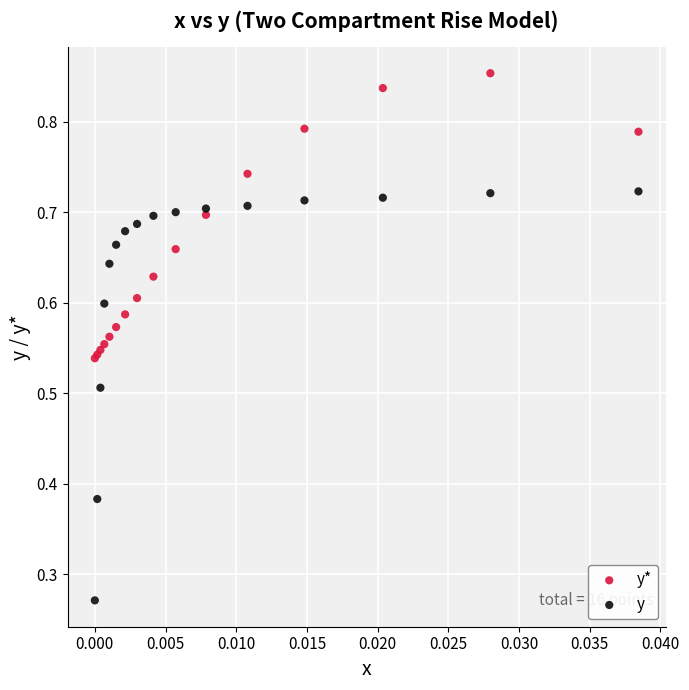

Which series reaches the maximum Y coordinate?

y*